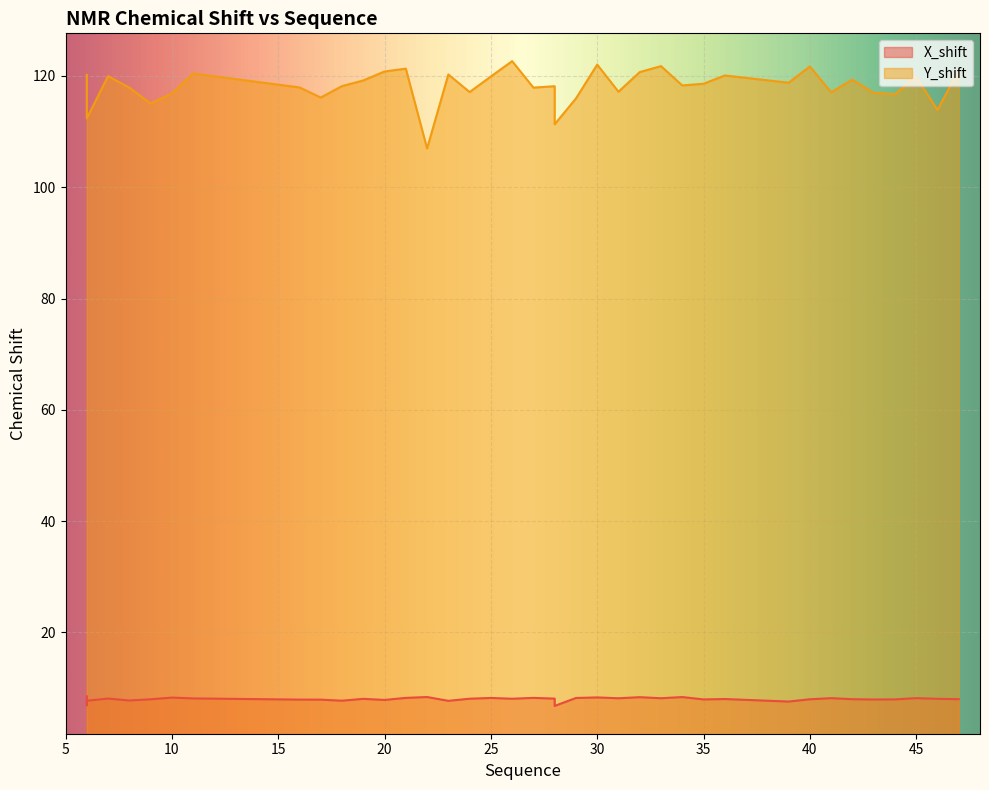

Reading left to right, extract all data points from this chart.

X_shift: 8.5	6.9	7.7	8.1	7.8	8.0	8.3	8.1	7.9	7.9	7.7	8.1	7.9	8.2	8.4	7.7	8.1	8.2	8.1	8.2	8.1	7.4	6.8	8.2	8.3	8.2	8.4	8.2	8.4	7.9	8.0	7.6	8.0	8.2	8.0	7.9	8.0	8.2	8.1	8.0
Y_shift: 120.2	112.4	112.4	120.0	117.9	115.0	116.9	120.4	117.9	116.1	118.2	119.2	120.8	121.3	107.0	120.3	117.1	119.9	122.7	117.9	118.2	111.3	111.3	116.0	122.0	117.2	120.7	121.8	118.3	118.6	120.1	118.8	121.7	117.1	119.3	117.0	116.7	119.9	113.9	121.1